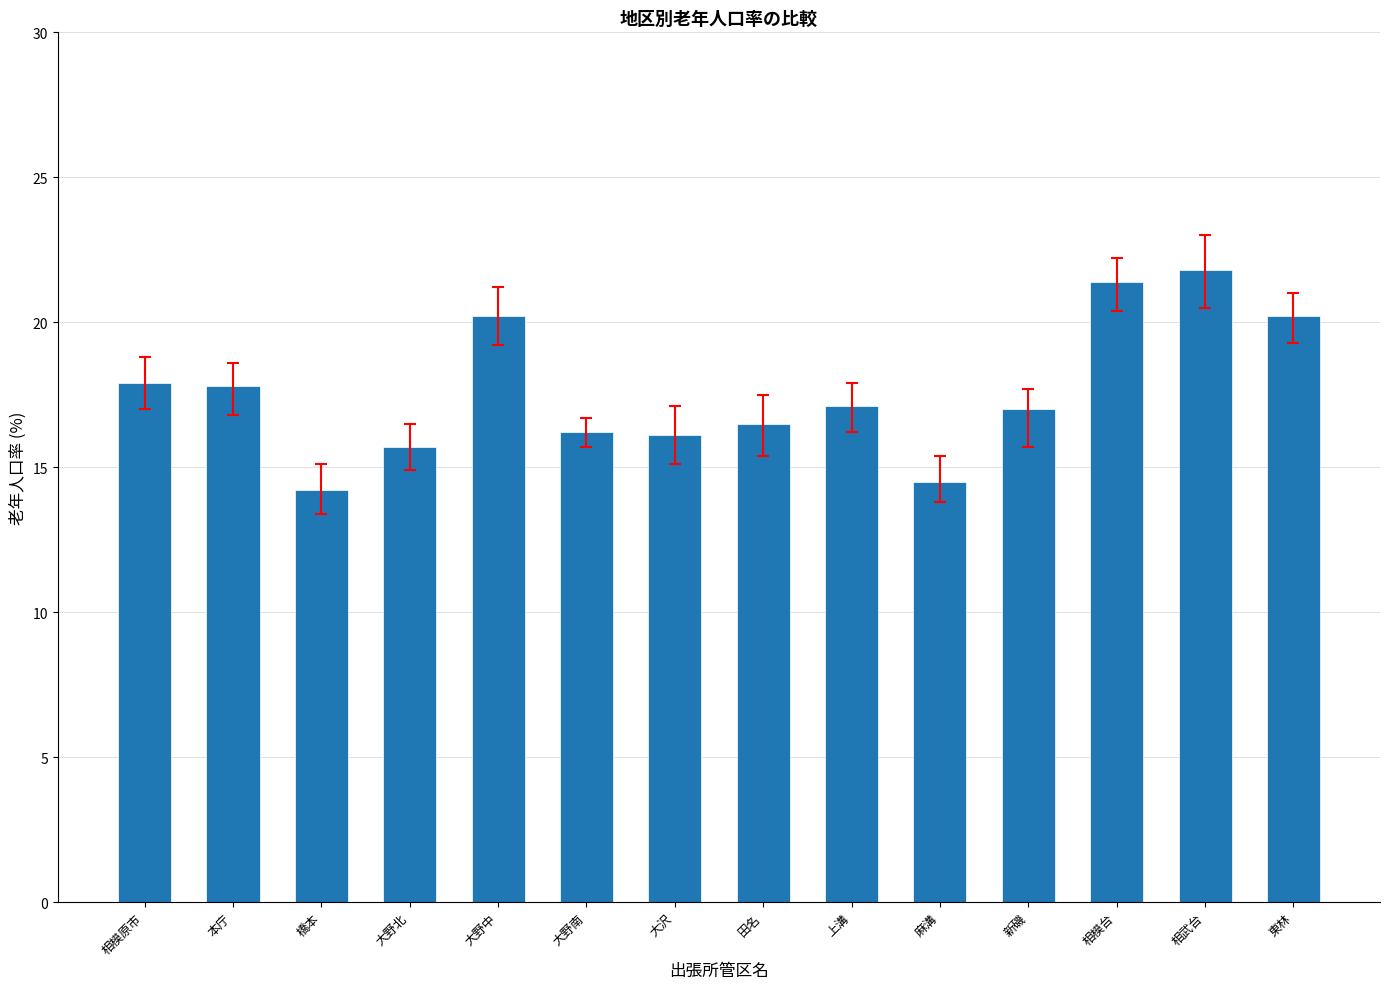

What is the change in value from 大野中 to 大沢?

-4.1